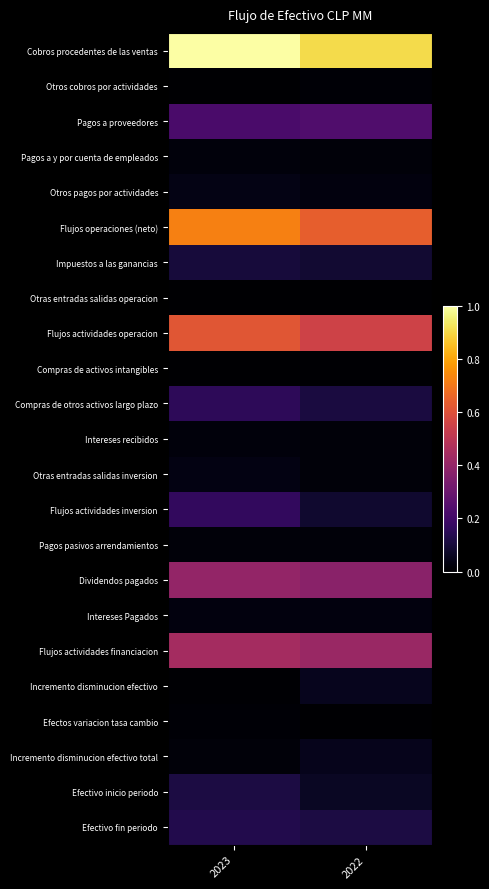

Which series has the largest range (max minus min)?

Cobros procedentes de las ventas